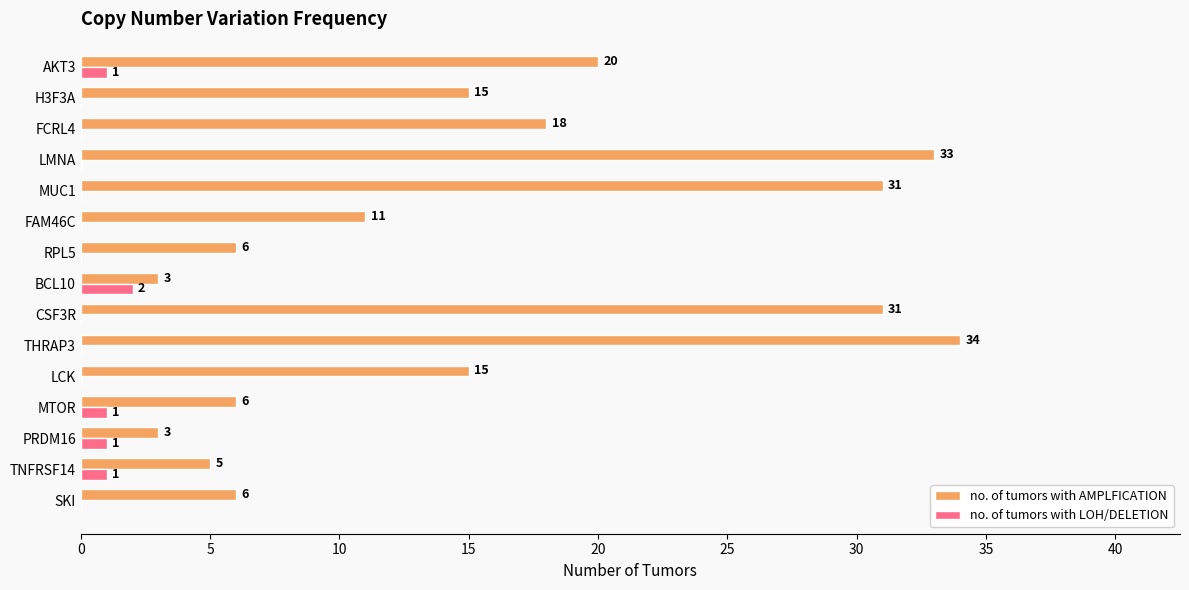

Which series has the largest total across all categories?

no. of tumors with AMPLFICATION